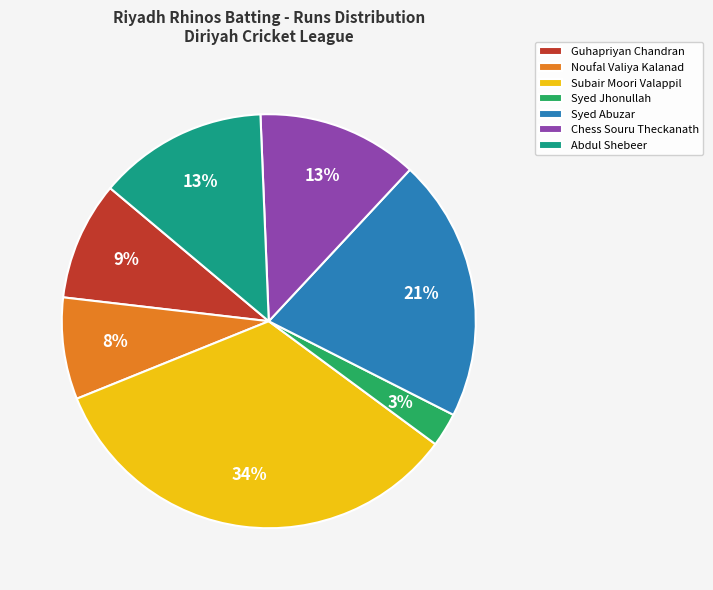

True or false: Chess Souru Theckanath accounts for 13% of the total.

True